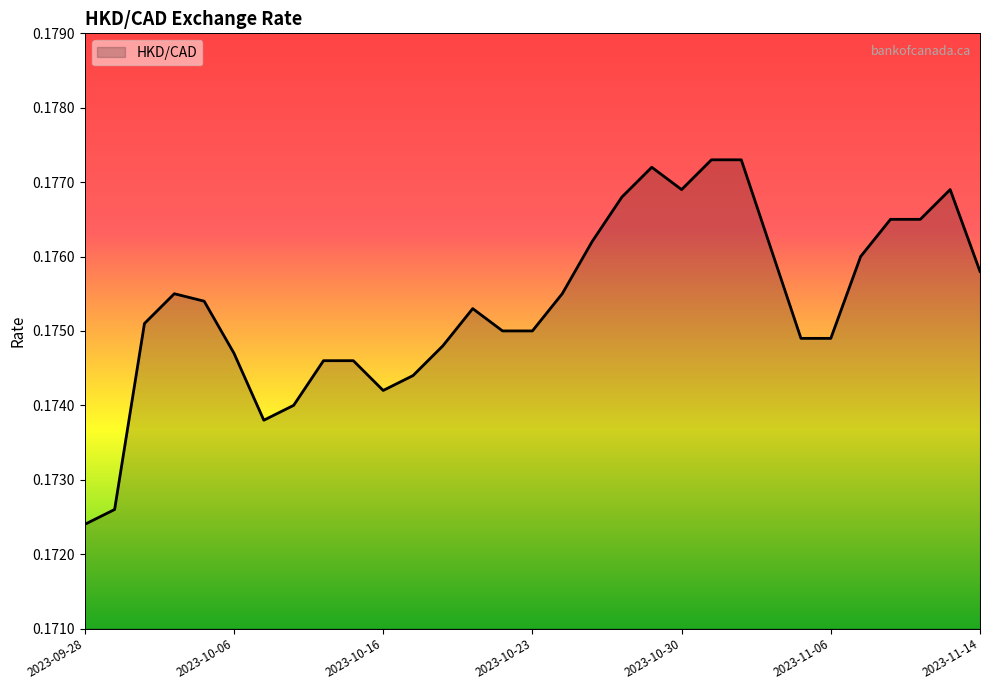

How many lines are shown in the chart?

1